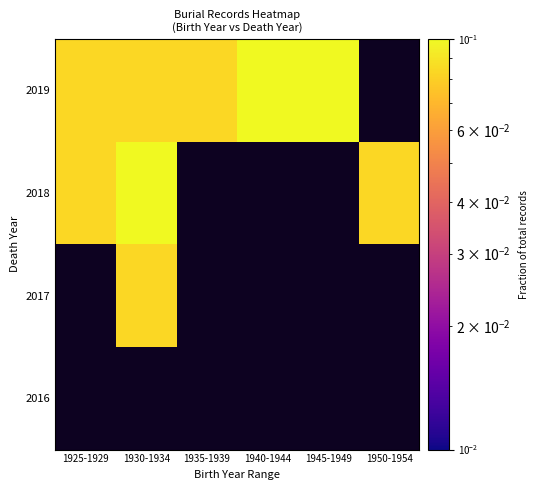

What is the total value across all series at 1930-1934?

0.3